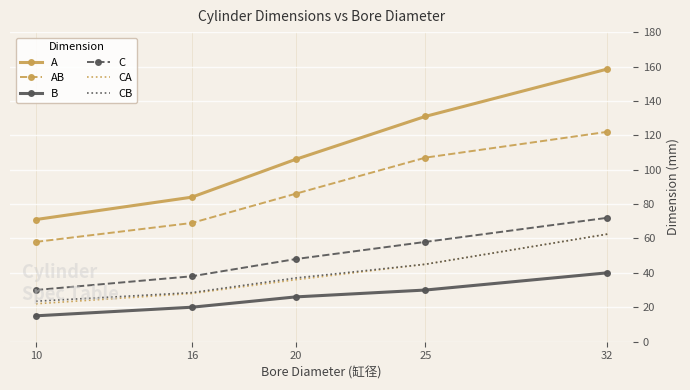

True or false: CA and A intersect in this chart.

False